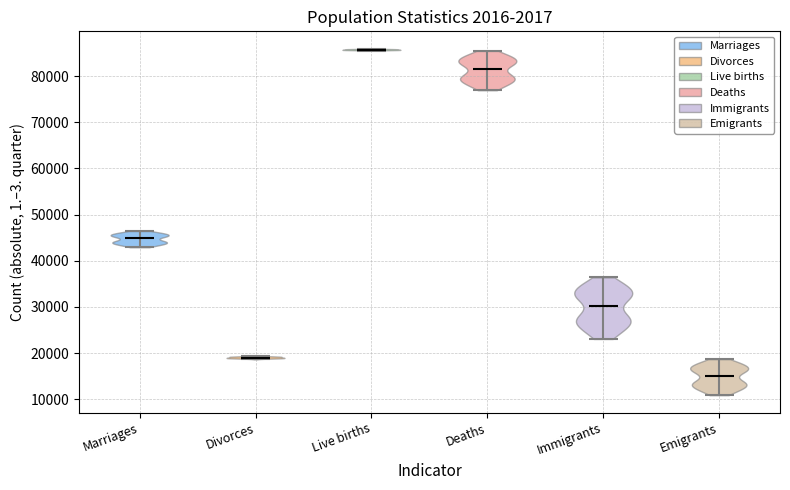

Reading left to right, read every violin against the y-axis: where its median line is, and the lowest and highest points it reaches. The values are not printed on the chart, so give them approximately, as read against the axis.

Marriages: median line 45000, lowest point 43000, highest point 46000
Divorces: median line 19000, lowest point 19000, highest point 19000
Live births: median line 86000, lowest point 86000, highest point 86000
Deaths: median line 82000, lowest point 77000, highest point 85000
Immigrants: median line 30000, lowest point 23000, highest point 36000
Emigrants: median line 15000, lowest point 11000, highest point 19000